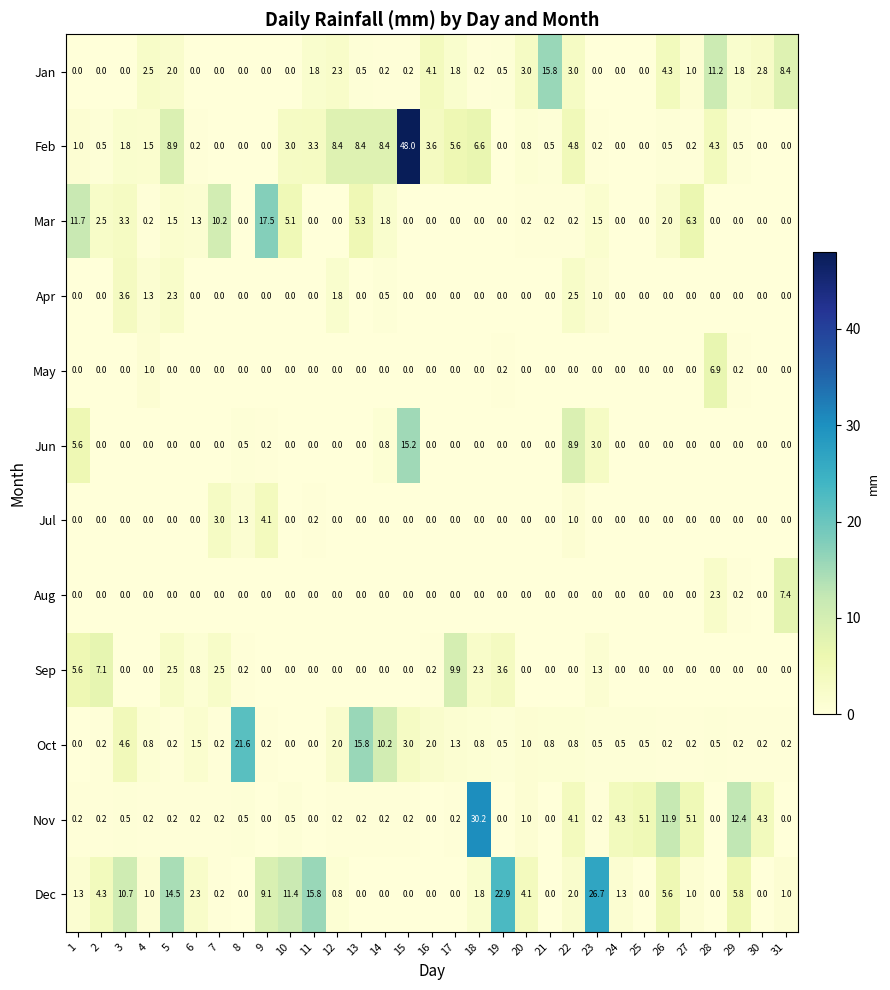

The Aug series shows 0.0 at 25. True or false?

True